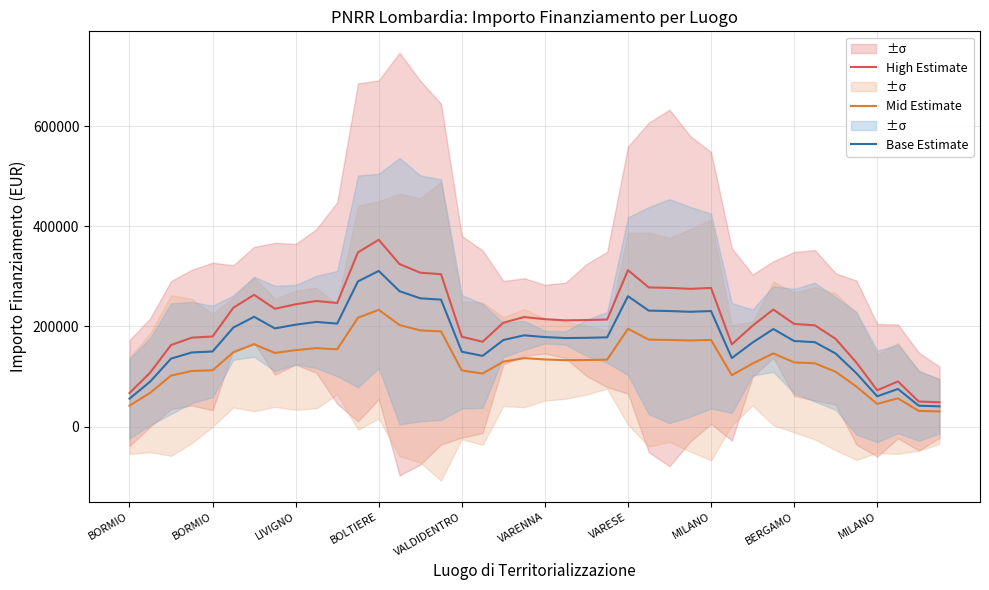

True or false: Mid Estimate and High Estimate intersect in this chart.

False